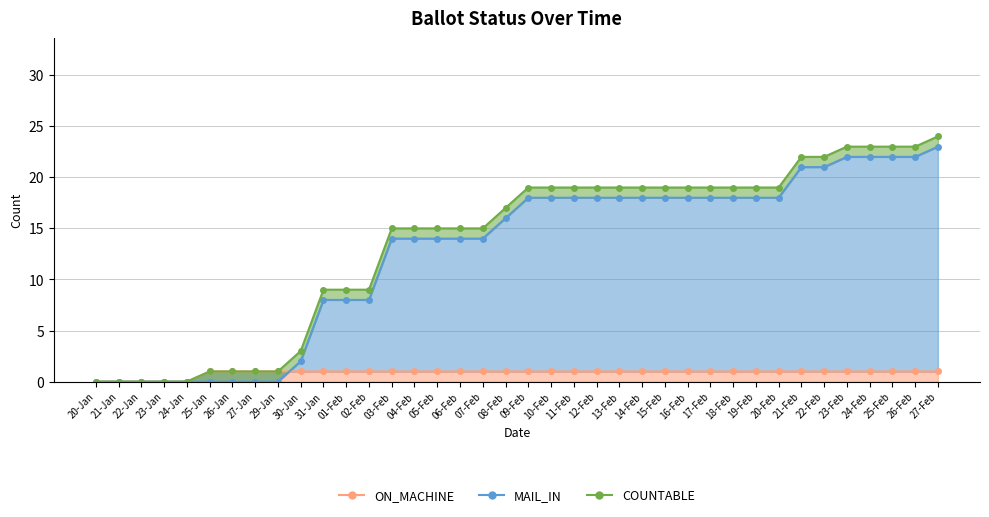

After their last crossing, which series has the higher values: ON_MACHINE or MAIL_IN?

MAIL_IN